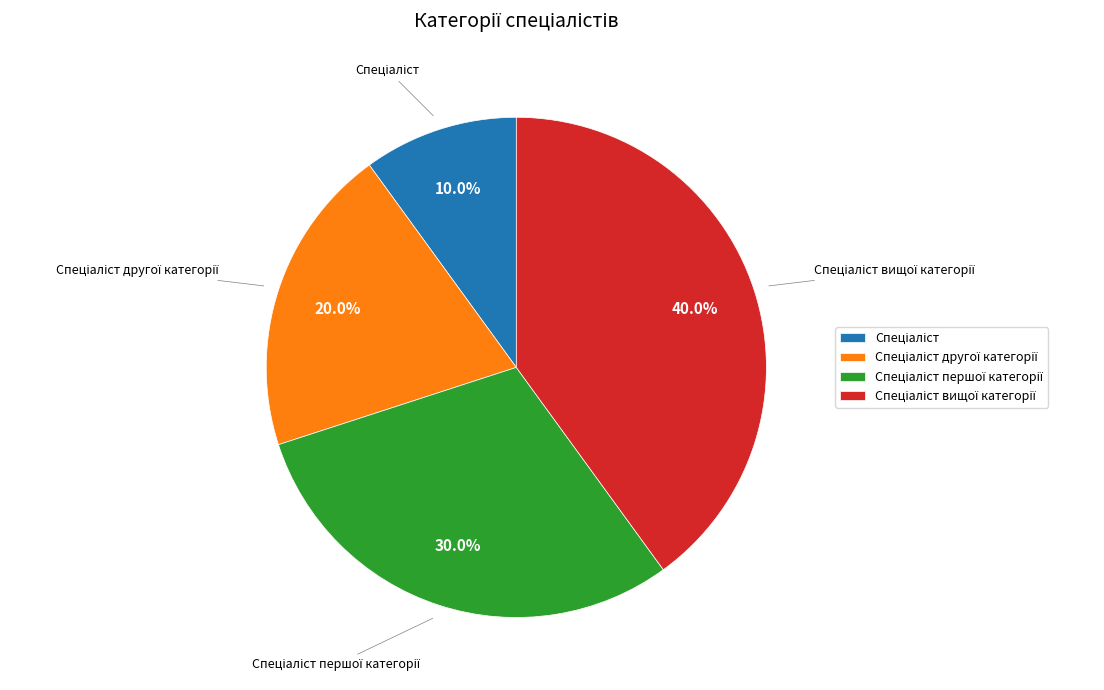

Is there a majority slice in this chart?

No